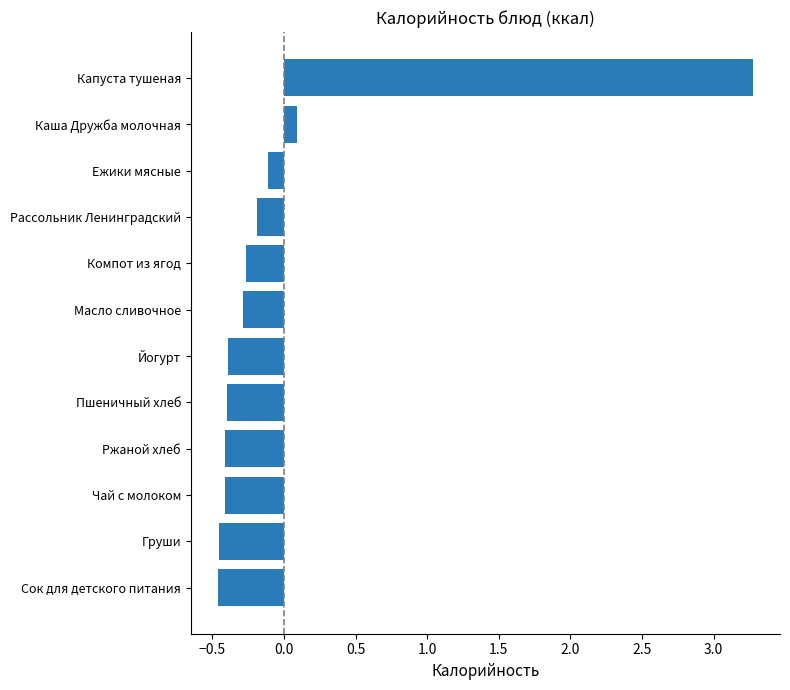

How many data points are less than 0?

10